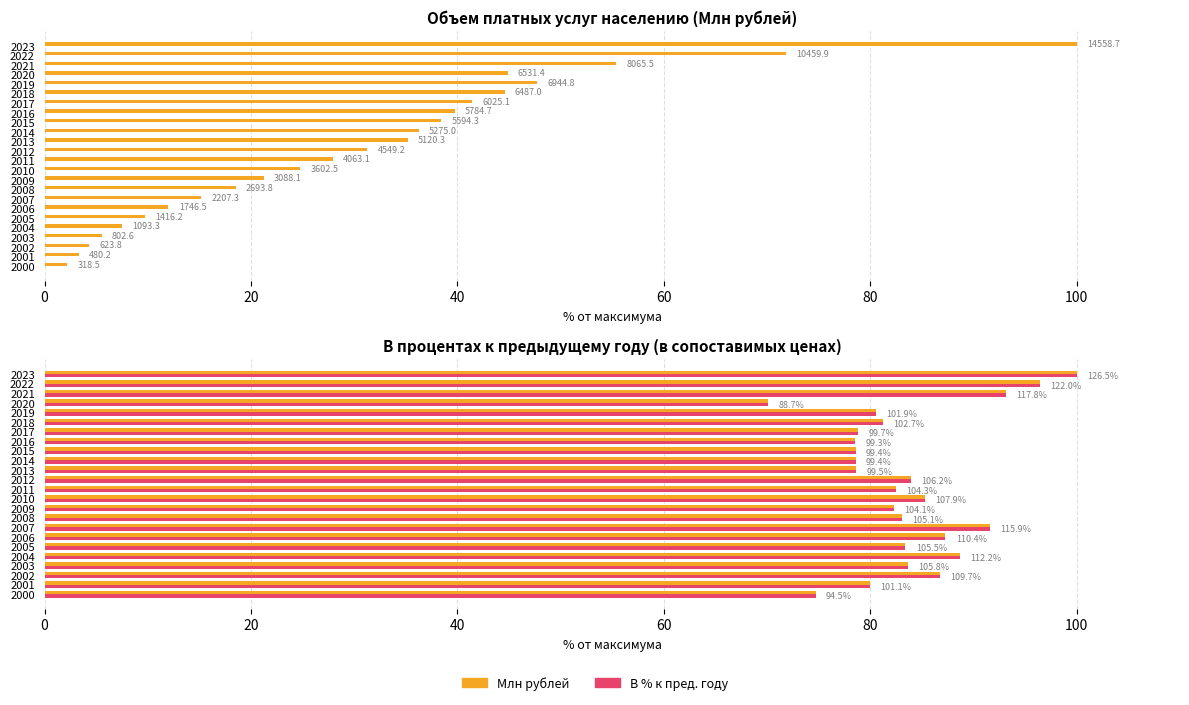

Does the chart contain any negative values?

No